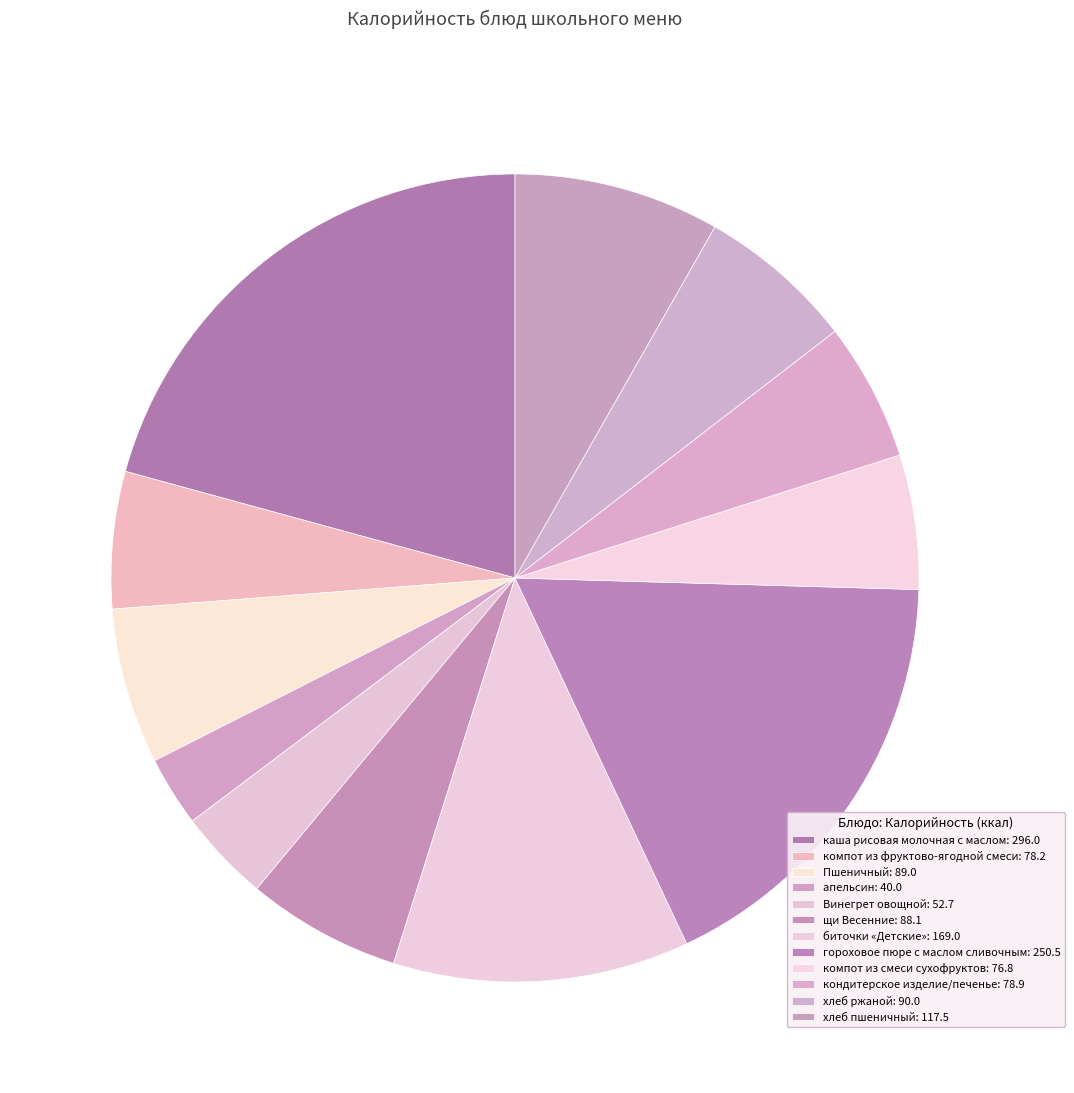

How many segments does this pie chart have?

12